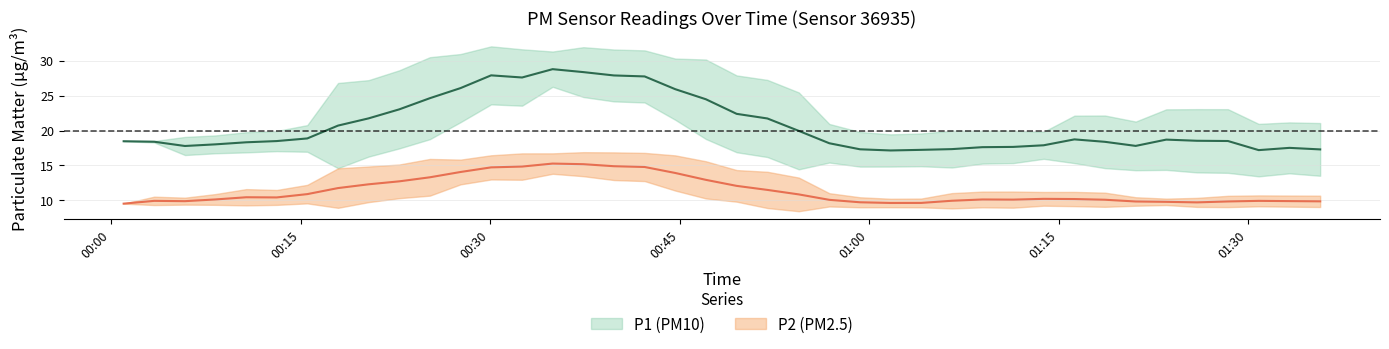

What is the highest value of the P1 series?

31.7